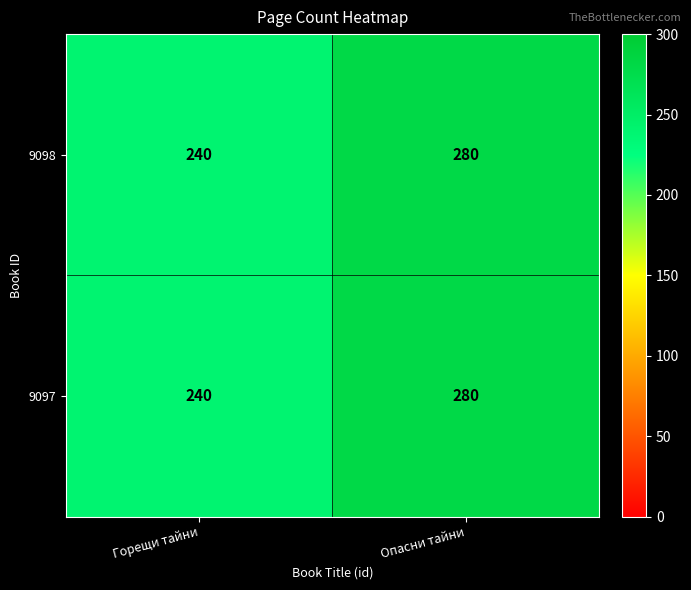

What is the minimum value shown in the chart?

240